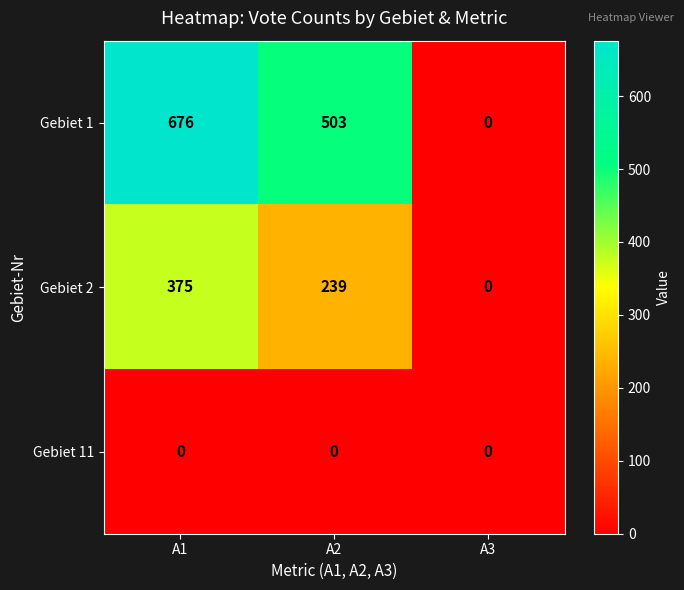

What is the total value across all series at A1?

1051